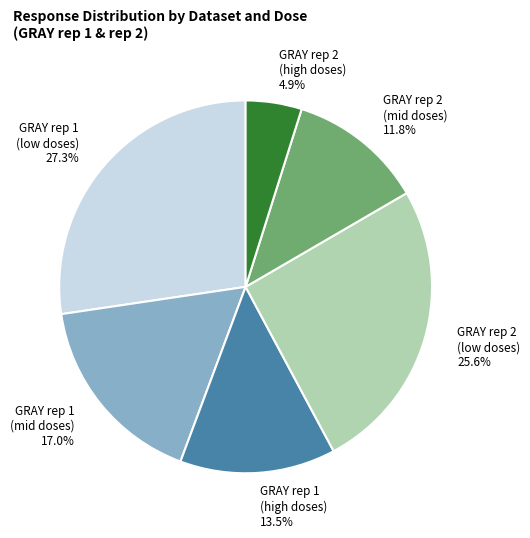

Rank the categories by value from lowest to highest.

GRAY rep 2 (high doses), GRAY rep 2 (mid doses), GRAY rep 1 (high doses), GRAY rep 1 (mid doses), GRAY rep 2 (low doses), GRAY rep 1 (low doses)